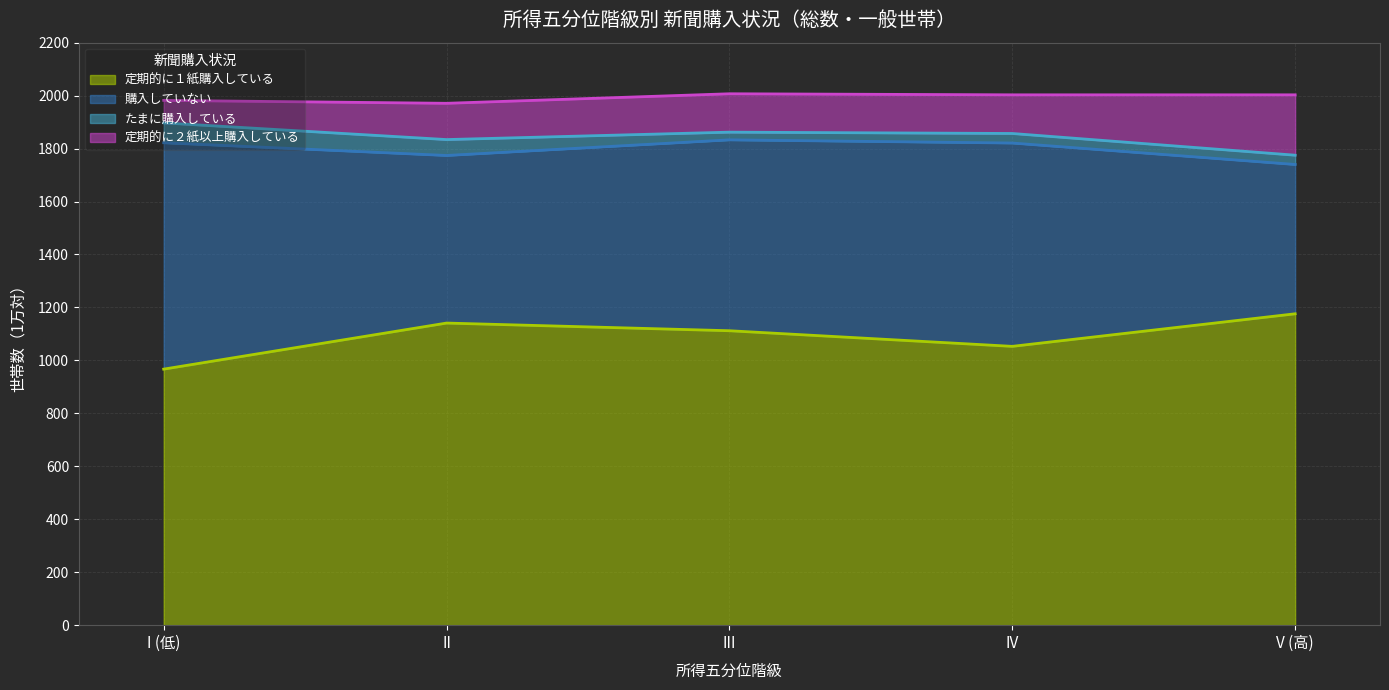

What position from the right is III?

3